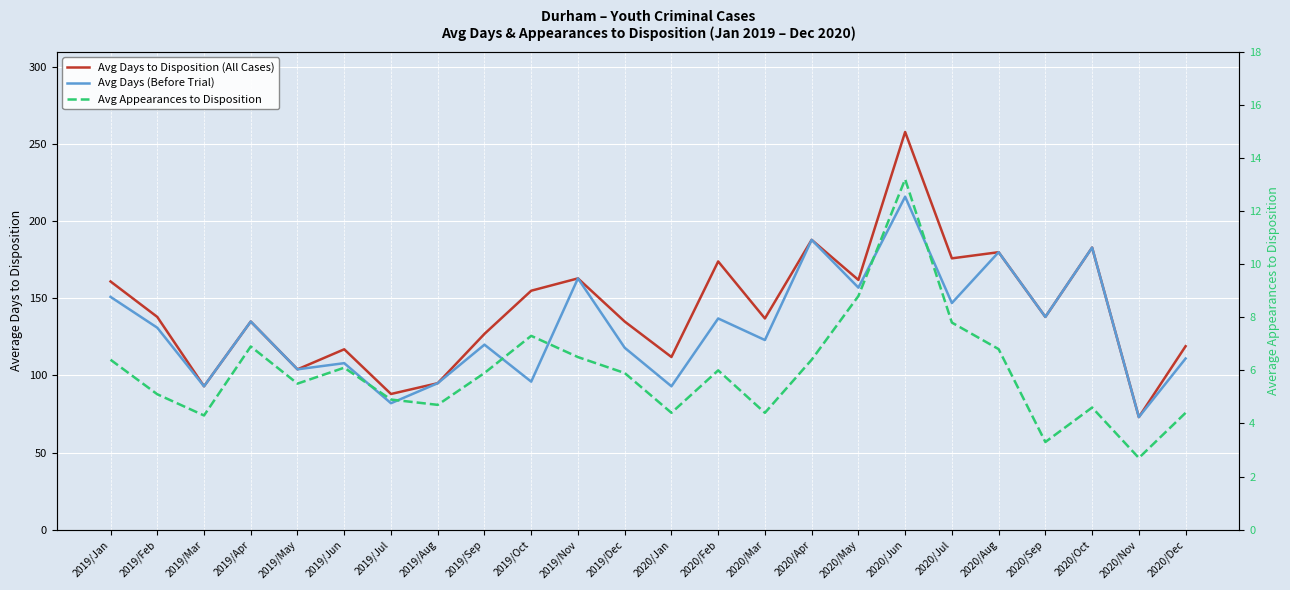

What is the label of the 9th point from the left?

2019/Sep